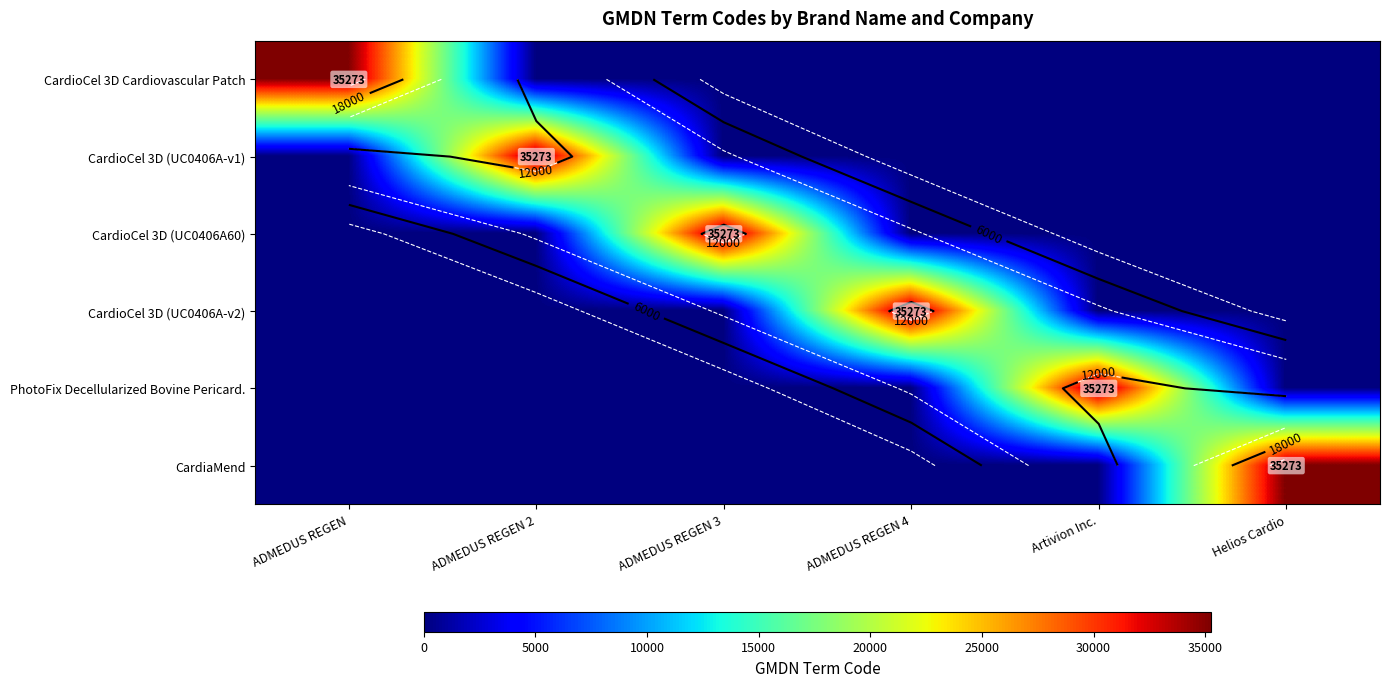

What is the sum of all CardioCel 3D (UC0406A-v1) values?

35273